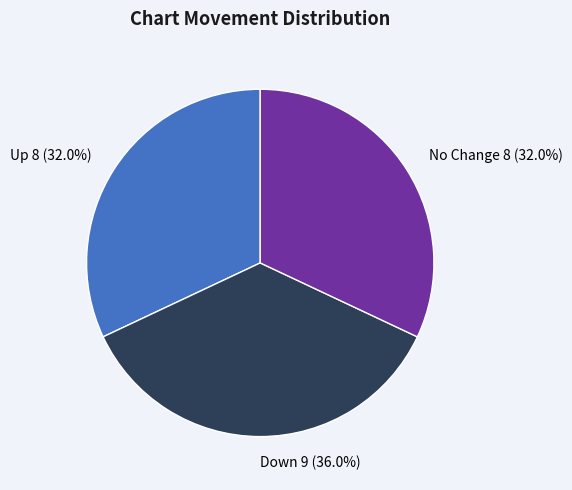

Which category has the biggest portion of the pie?

Down 9 (36.0%)